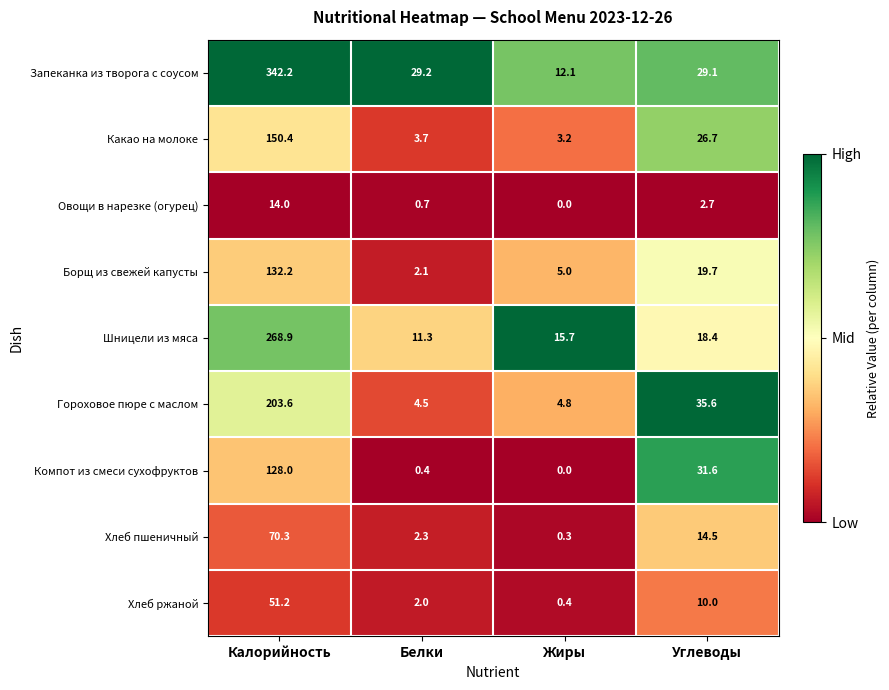

At which label is Гороховое пюре с маслом closest to 104?

Углеводы